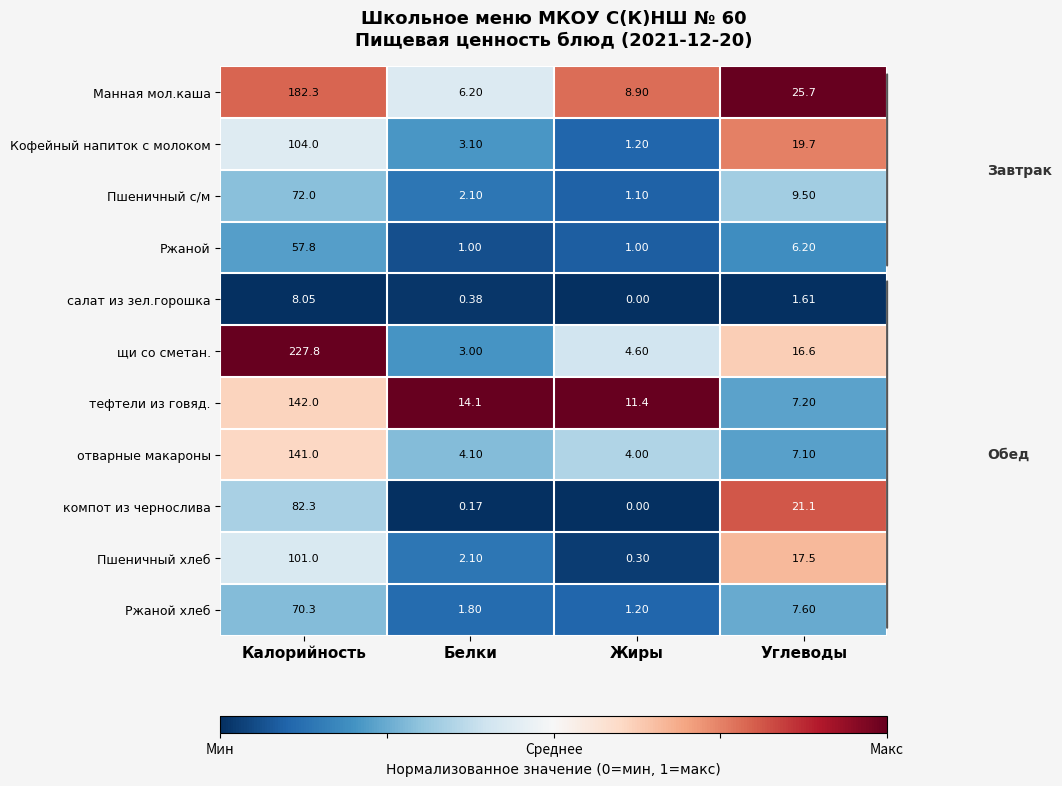

At which category is the sum across all series the highest?

Калорийность